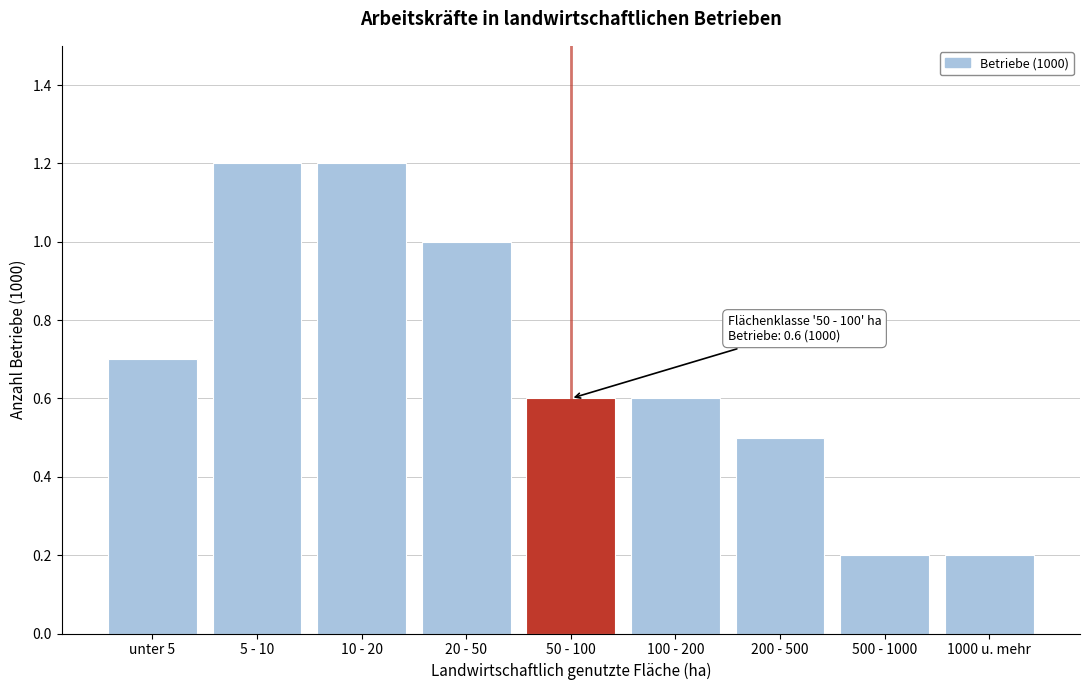

Reading right to left, transcribe all the data shown in this chart.

0.2	0.2	0.5	0.6	0.6	1.0	1.2	1.2	0.7